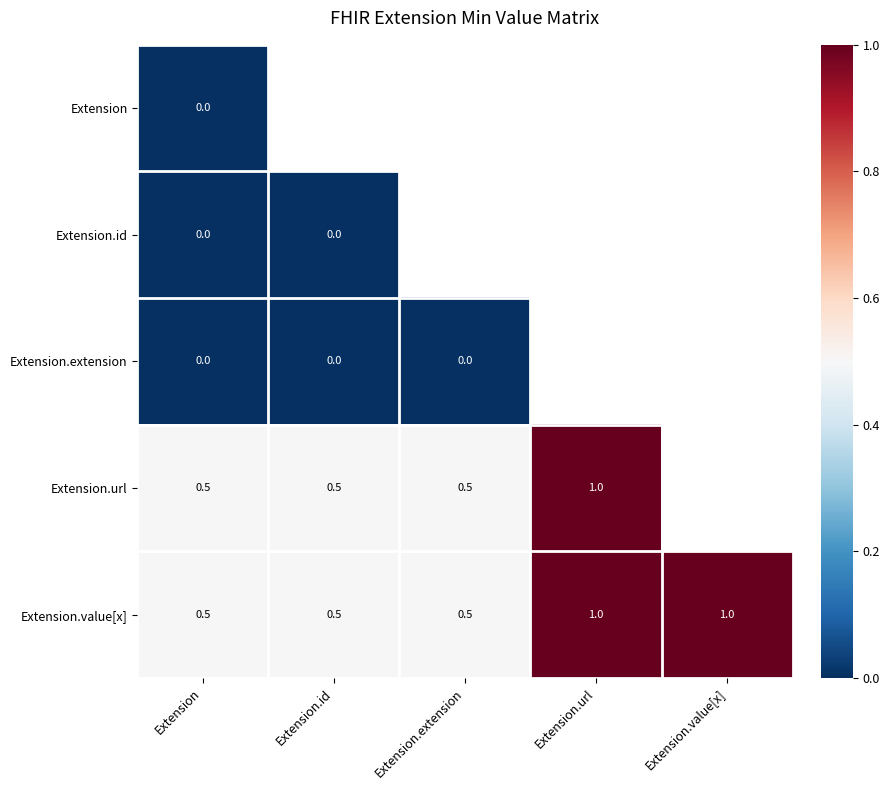

Count the number of categories in the chart.

5